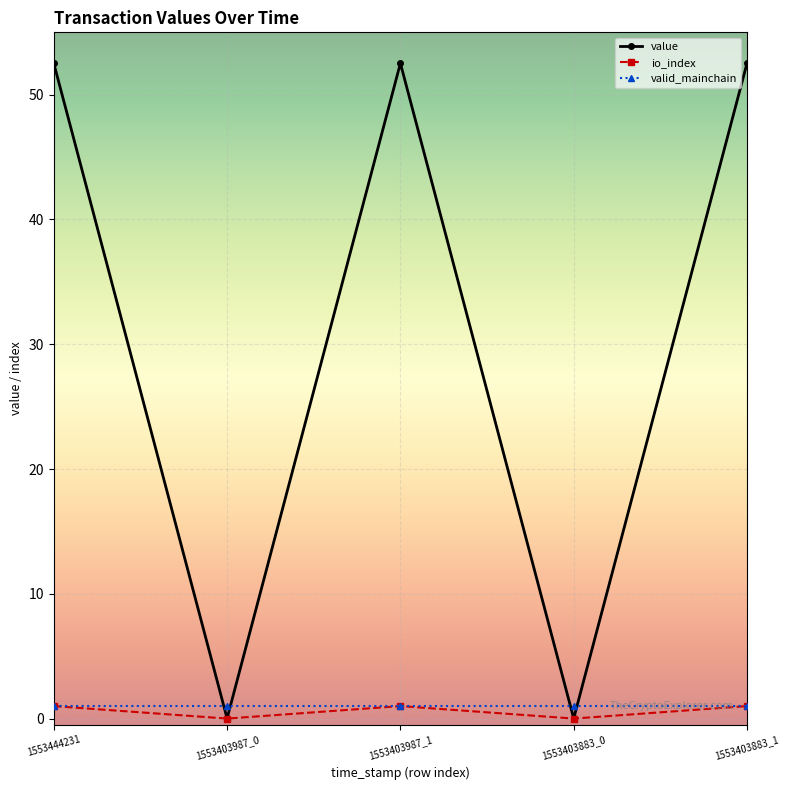

What is the spread (max minus min) of values at 1553403987_1?

51.5